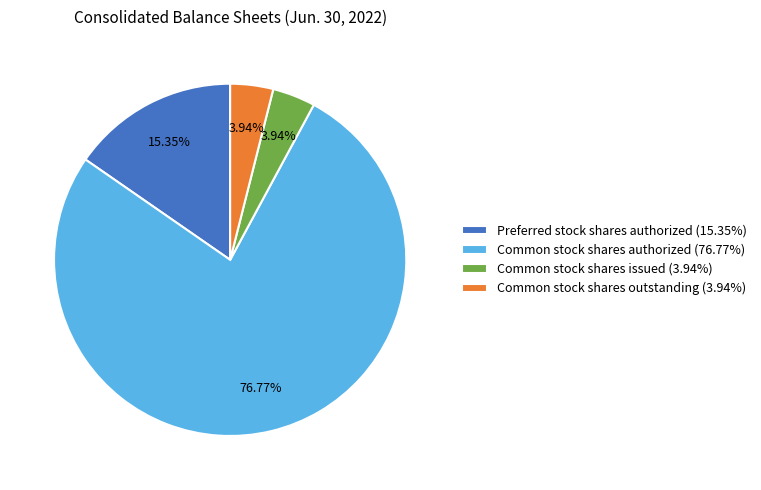

Does any single category account for the majority?

Yes